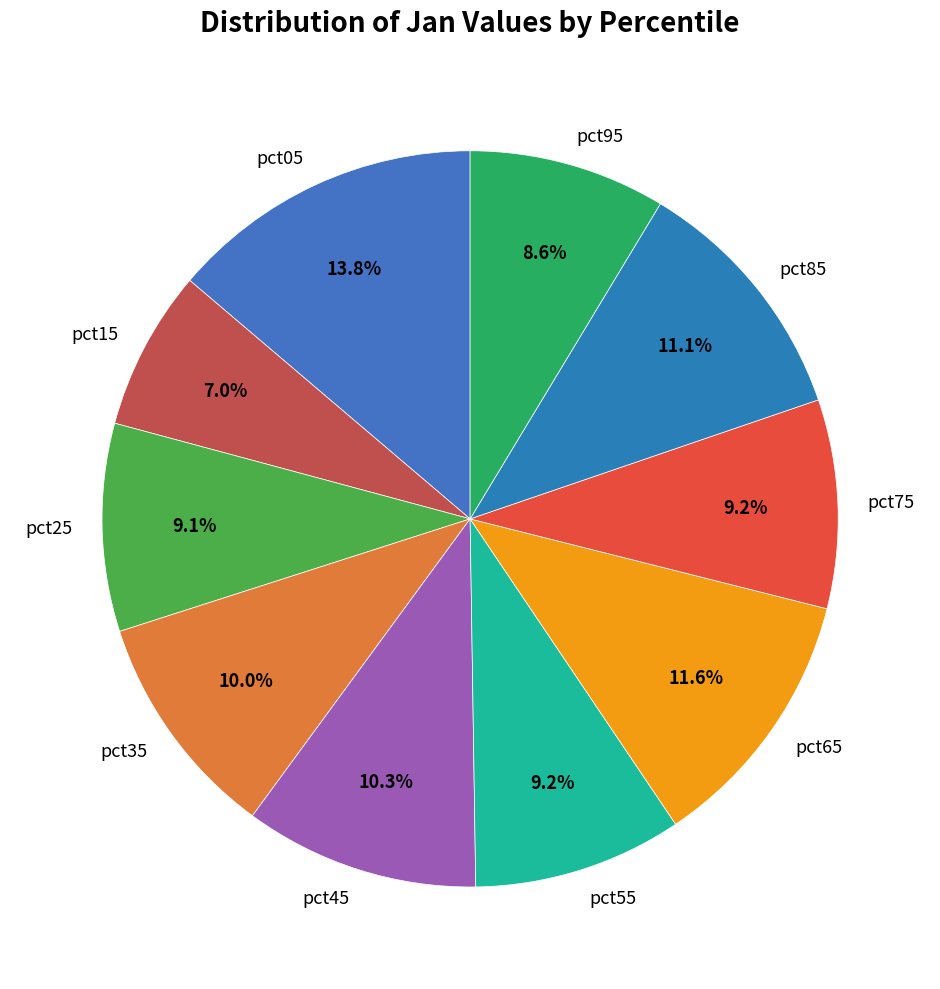

Is it true that pct15 is 7% of the pie?

True